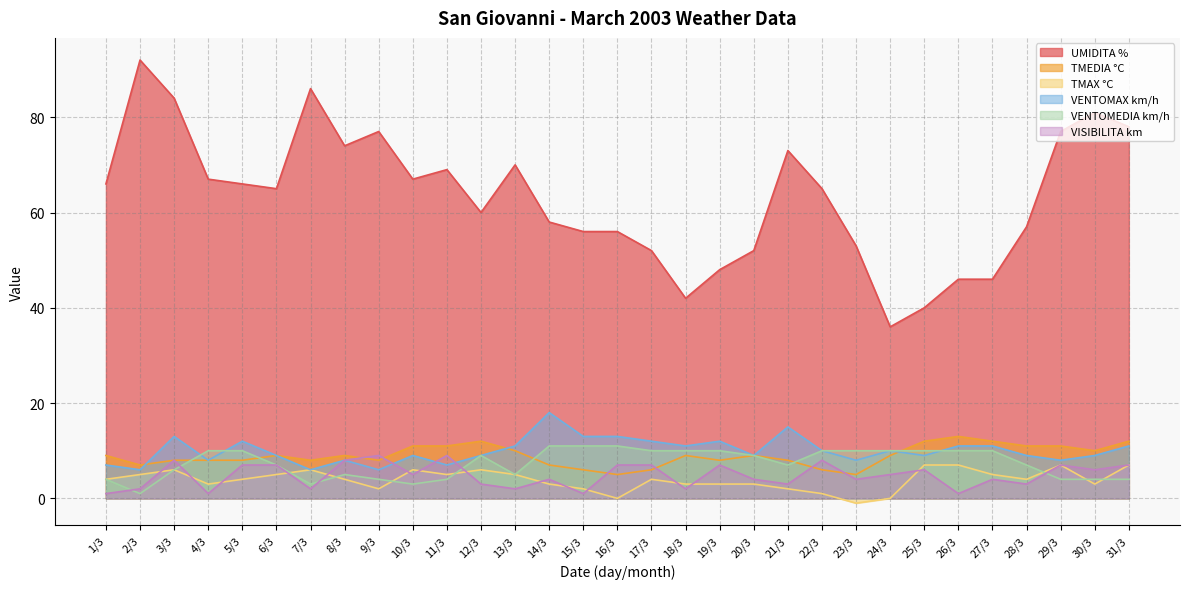

What is the label of the 18th point from the left?

18/3